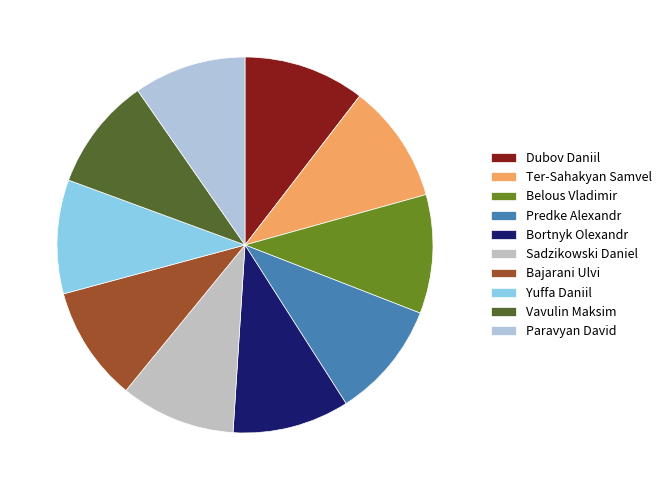

What is the change in value from Dubov Daniil to Belous Vladimir?

-55